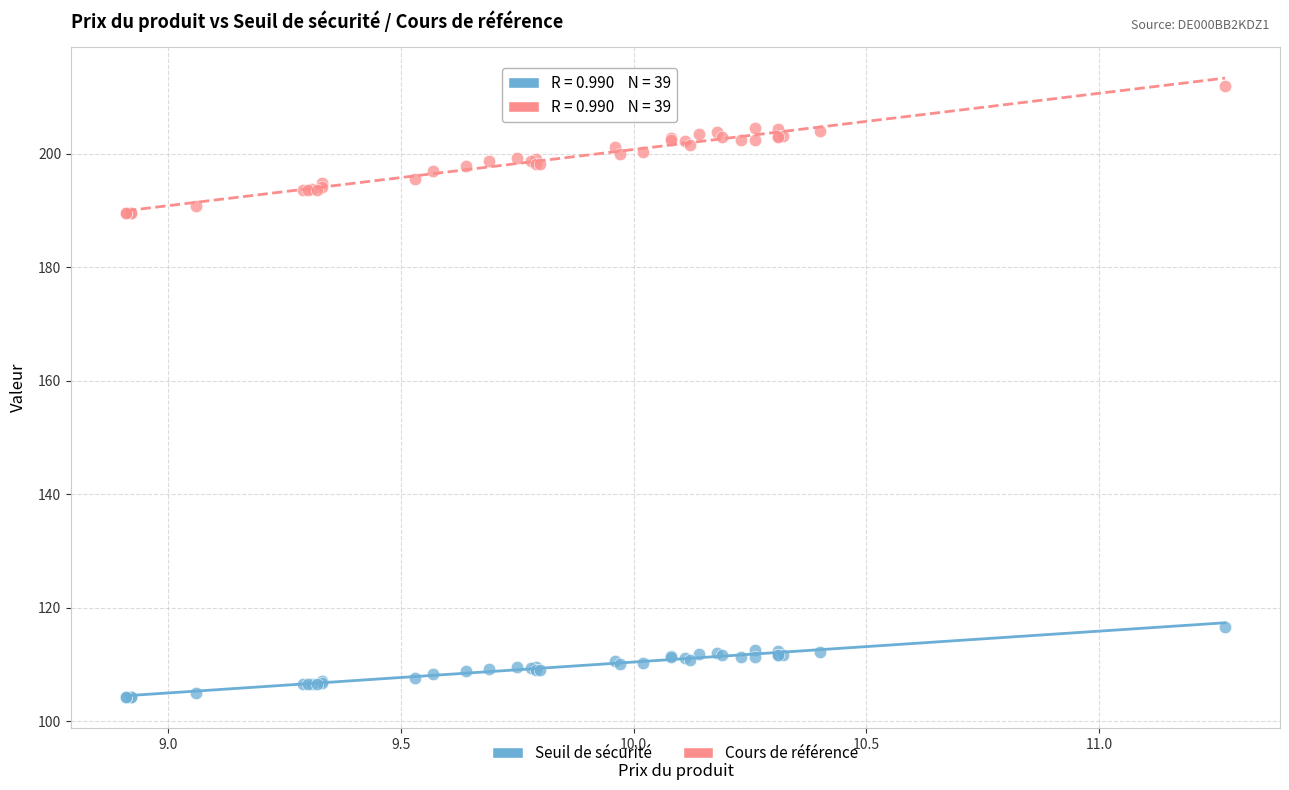

Which series contains the lowest Y value?

Seuil de sécurité